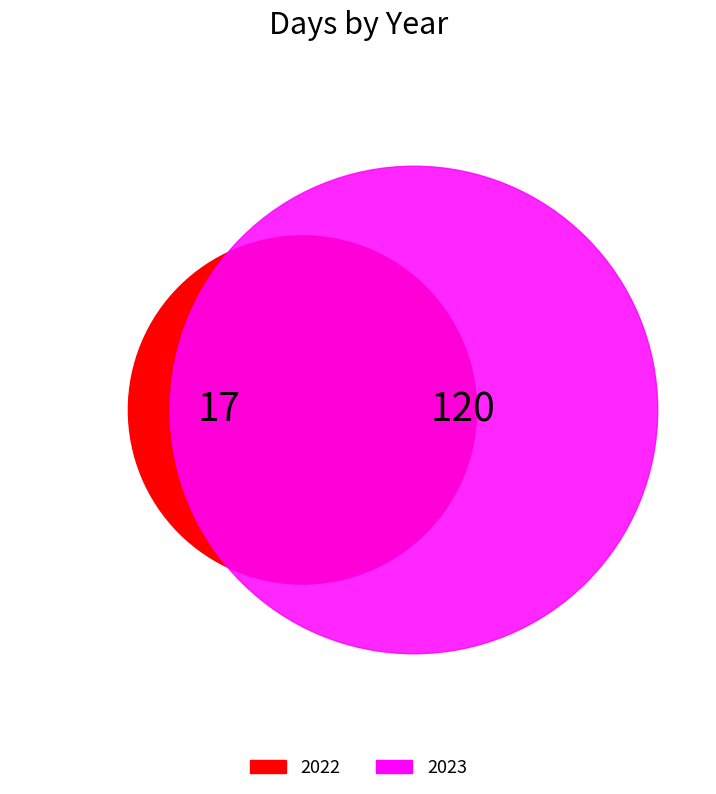

Is it true that 2023 is 78% of the pie?

False